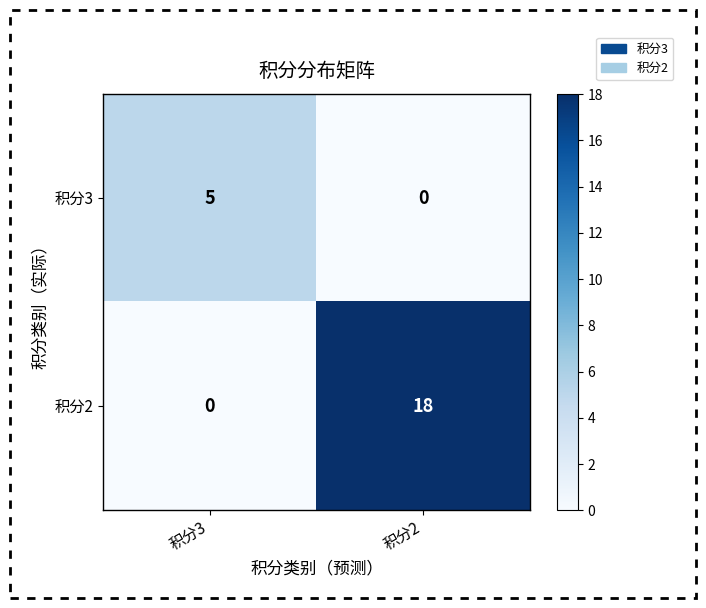

How many values in the 积分2 series are below 18?

1